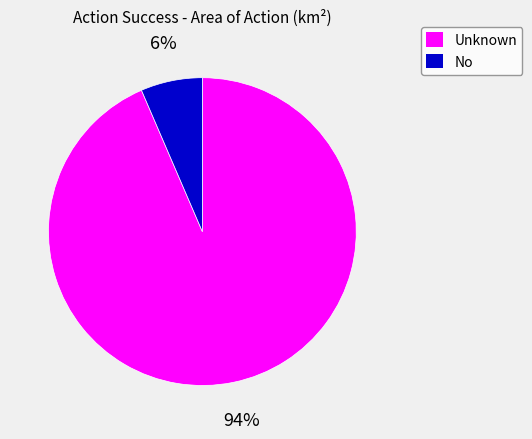

Is there any slice that represents more than half of the pie?

Yes